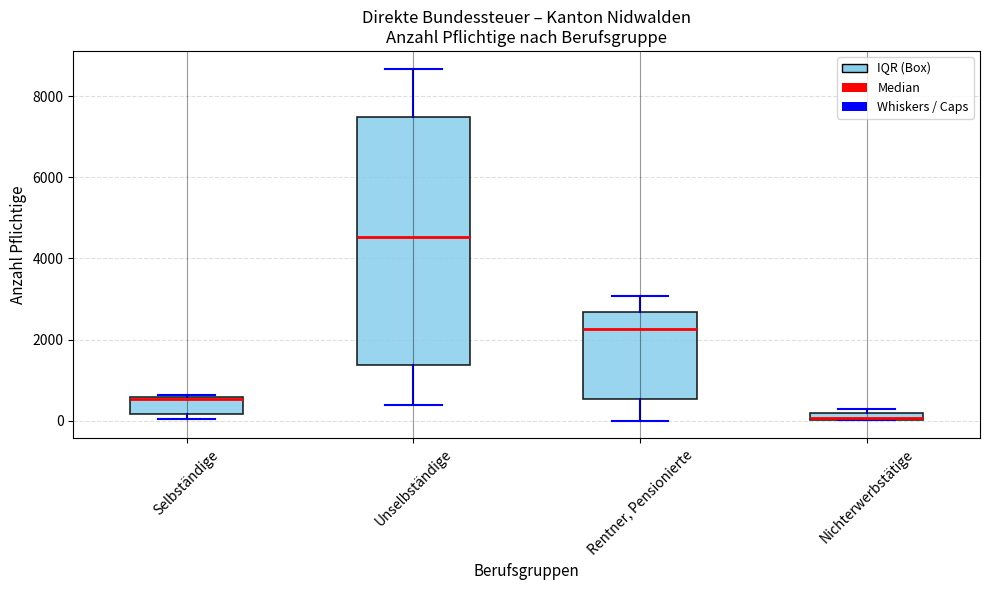

Where is the lower edge of the box for Nichterwerbstätige on the y-axis? The values are not printed on the chart, so give them approximately, as read against the axis.

0